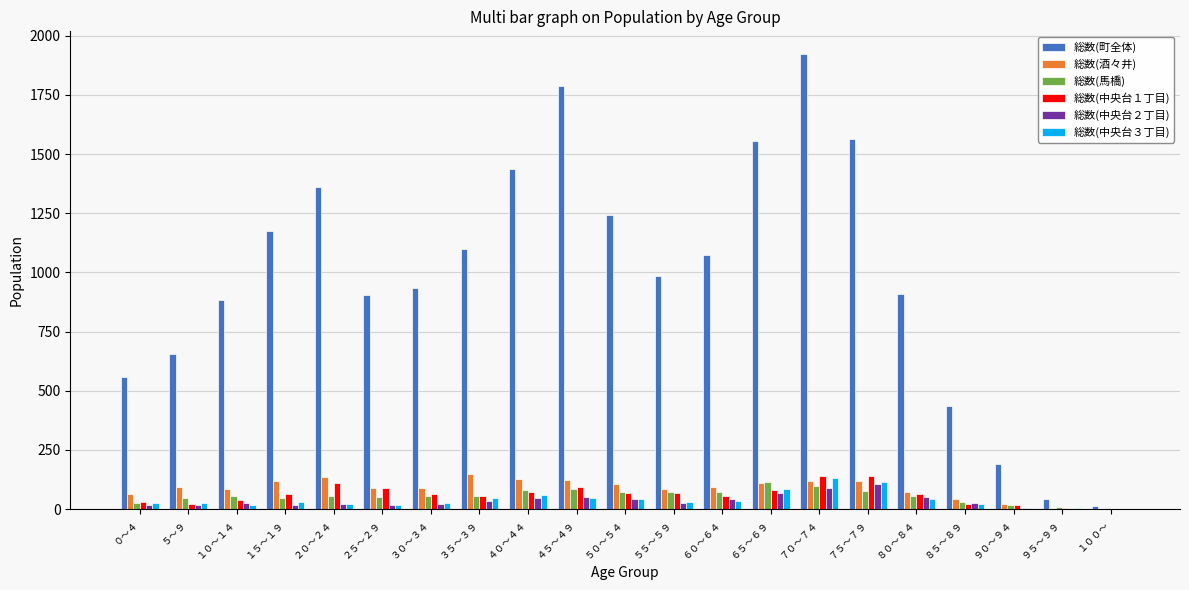

The 総数(中央台２丁目) series shows 48 at ４０～４４. True or false?

True